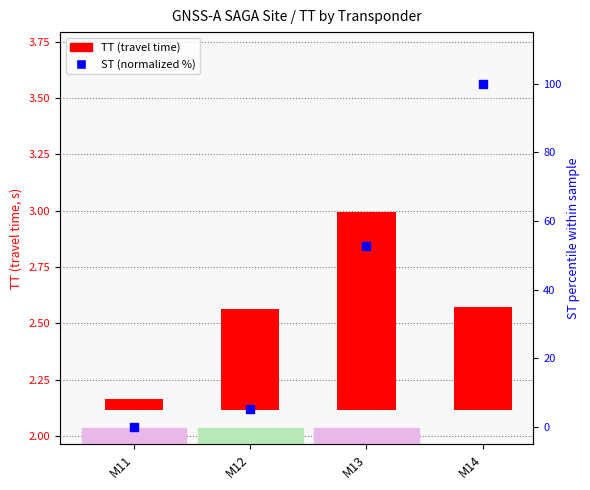

What is the total value across all series at M13?

53.5